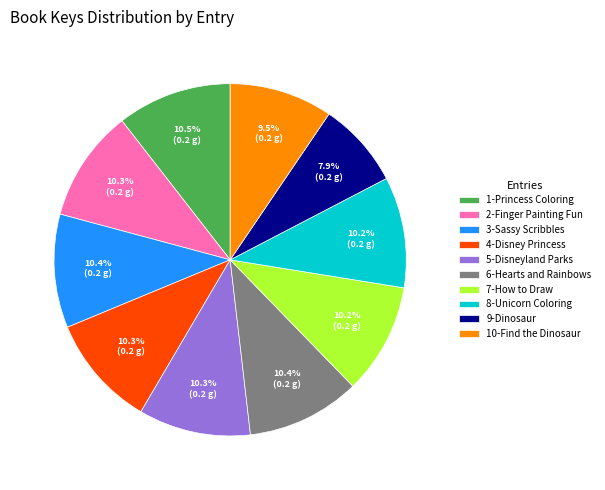

To the nearest percent, what portion does 4-Disney Princess represent?

10%